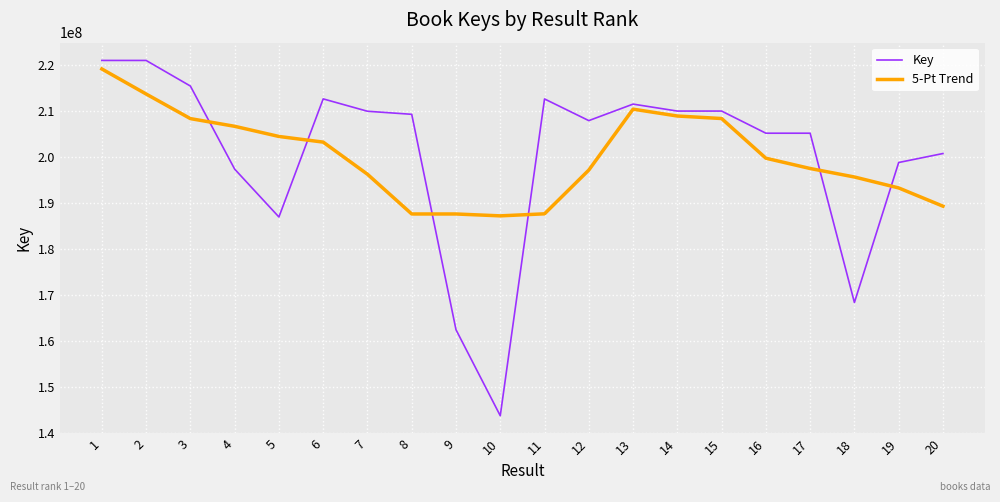

Which series has the widest spread of values?

Key